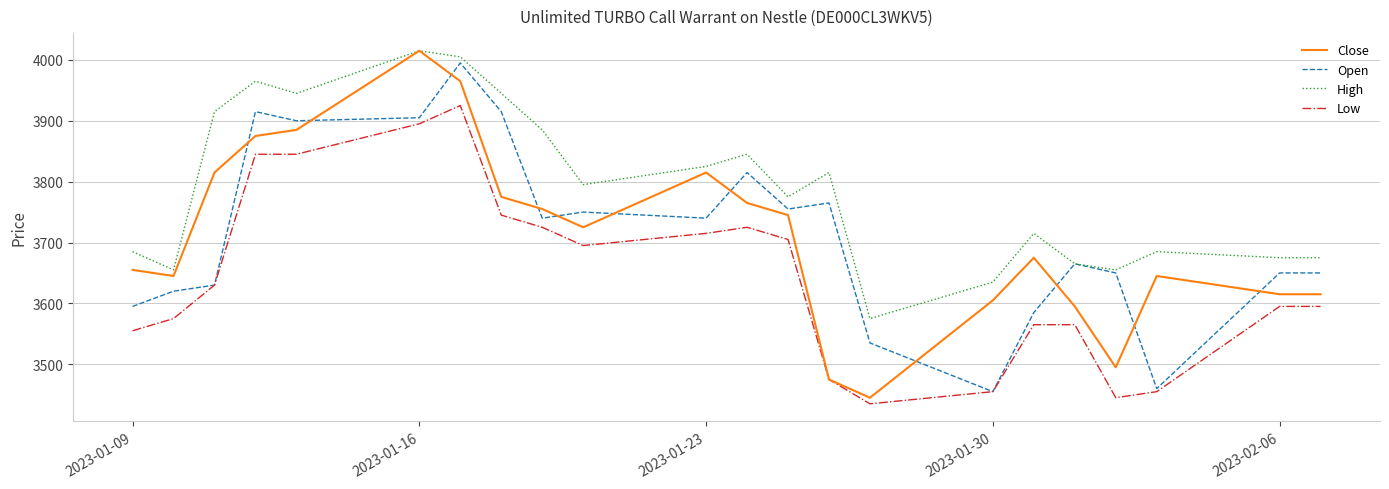

What is the minimum value for High?

3575